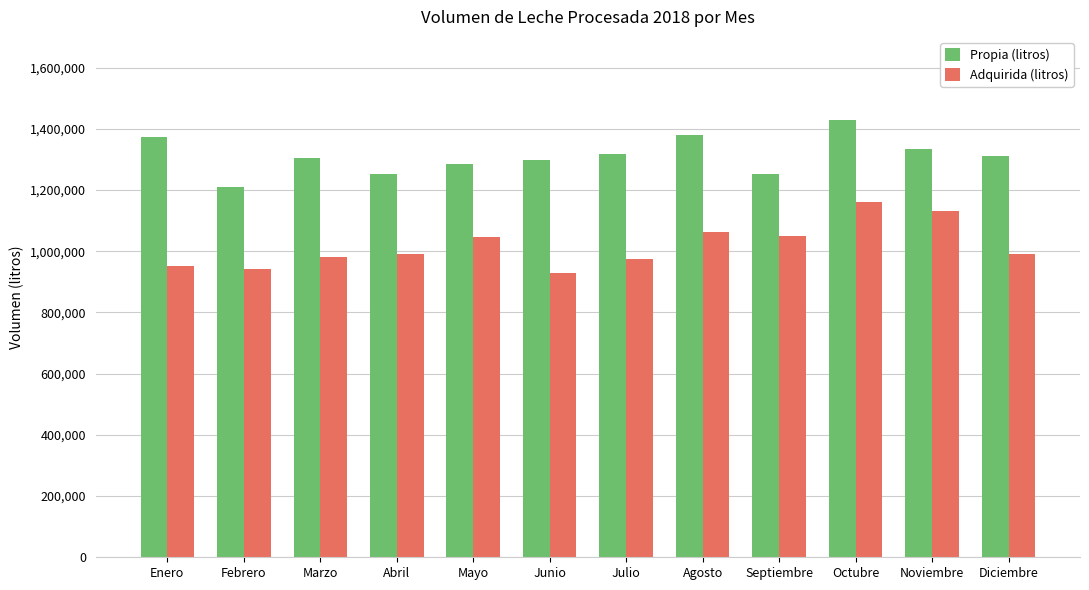

At which category is the sum across all series the highest?

Octubre